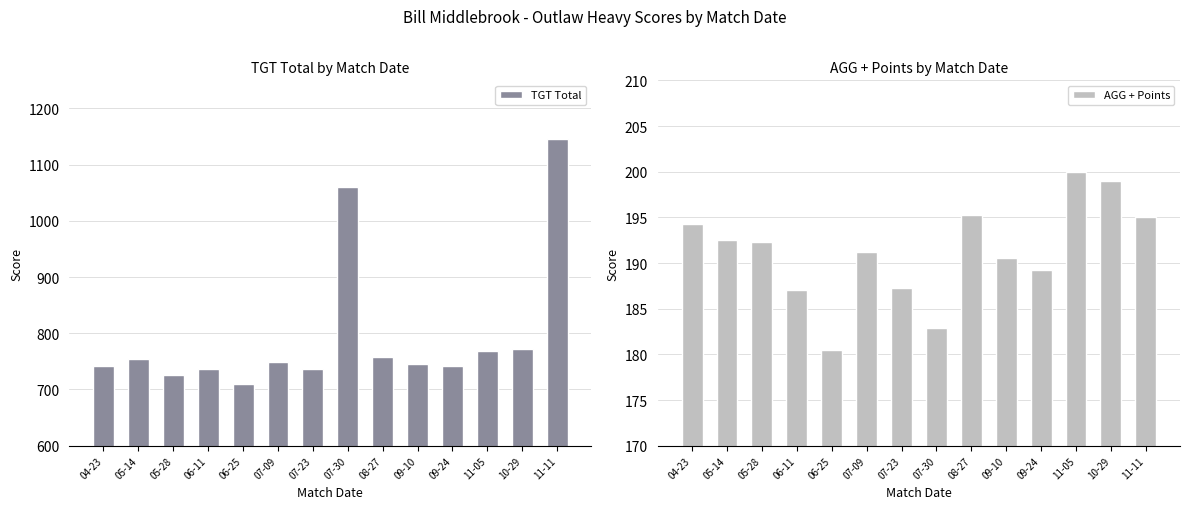

What is the label of the 7th bar from the right?

07-30